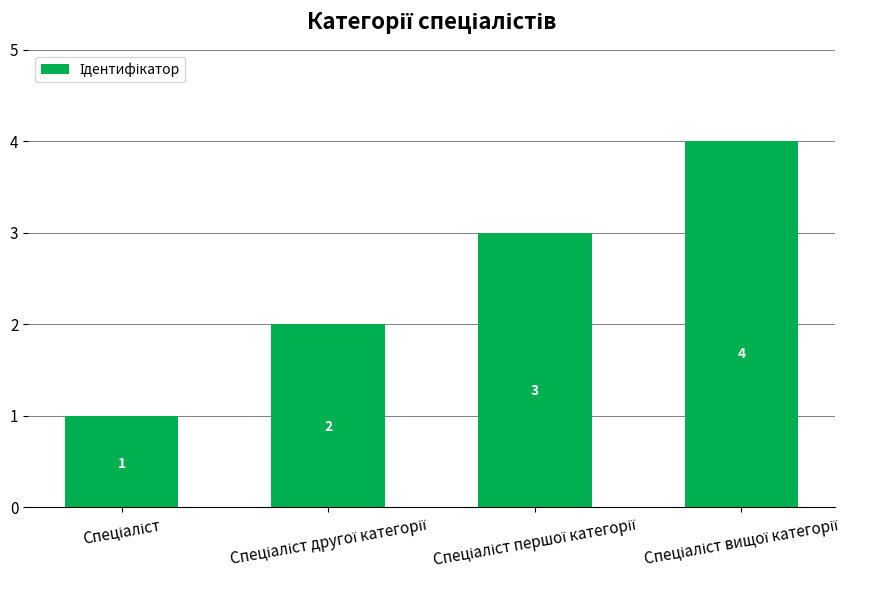

What is the smallest value displayed?

1